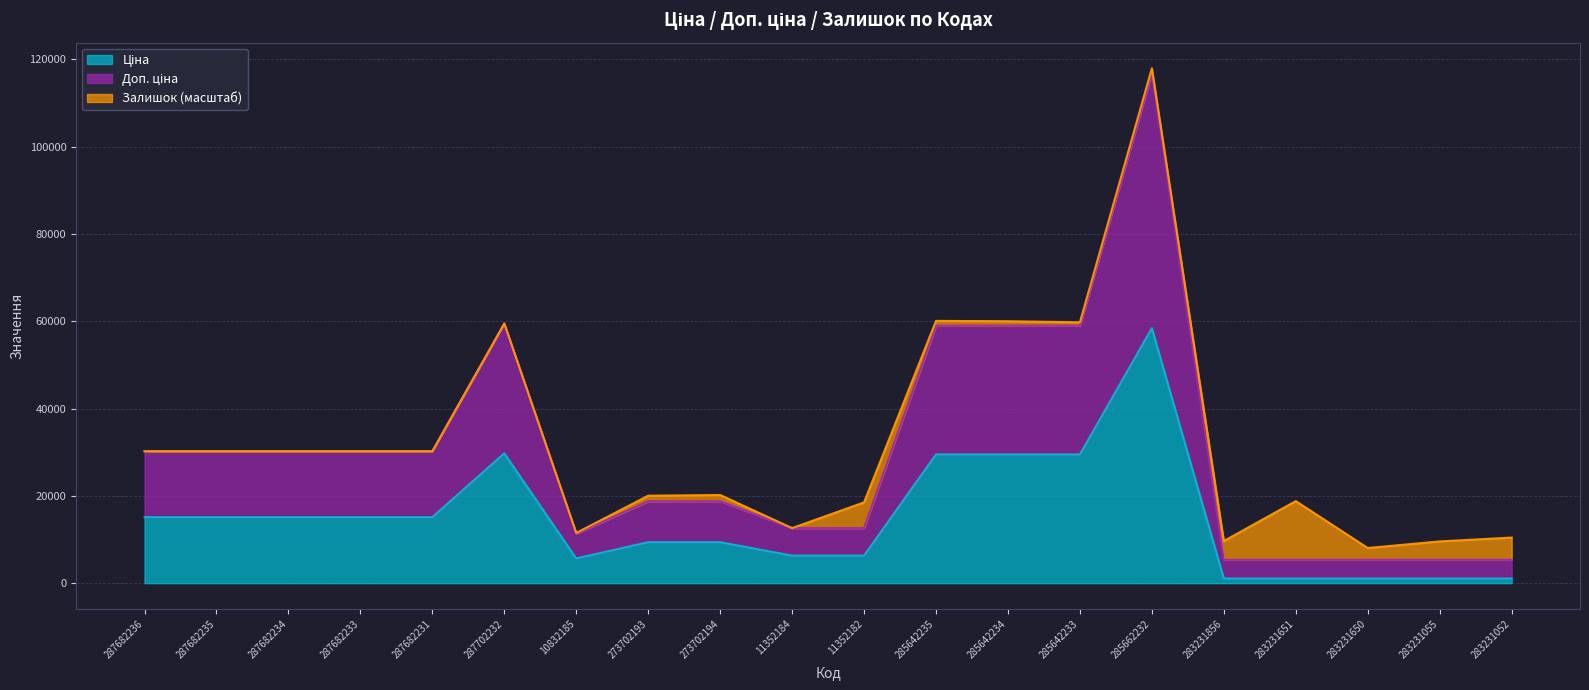

What is the total value across all series at 287682234?

30240.0